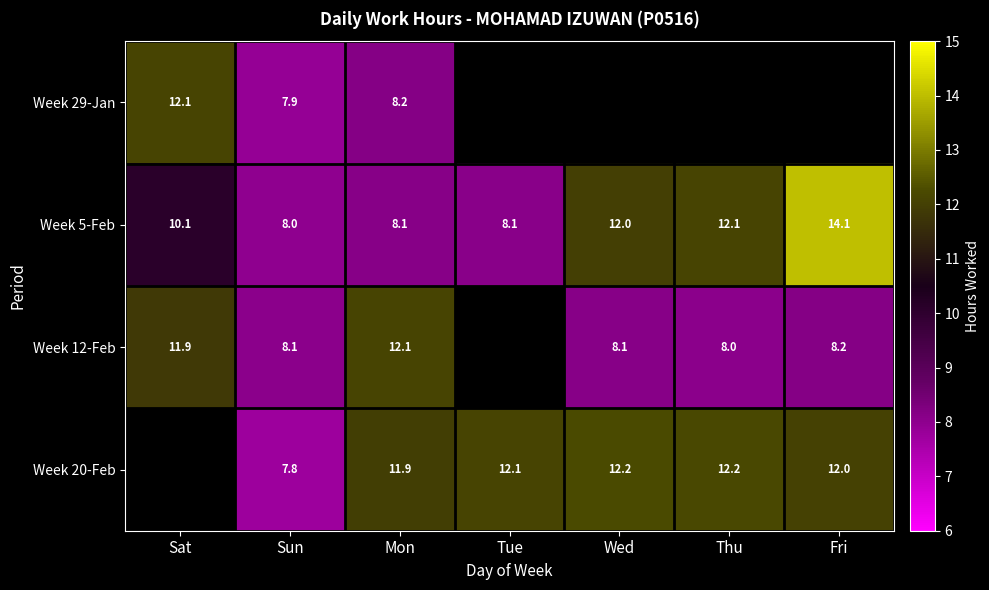

The Week 12-Feb series shows 8.0 at Thu. True or false?

True